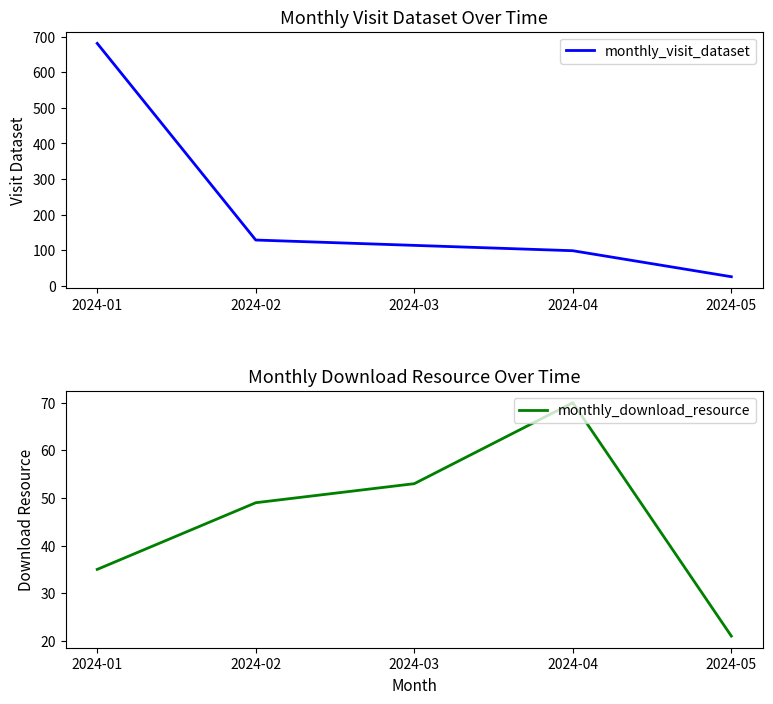

Rank the series at 2024-02 from lowest to highest value.

monthly_download_resource, monthly_visit_dataset